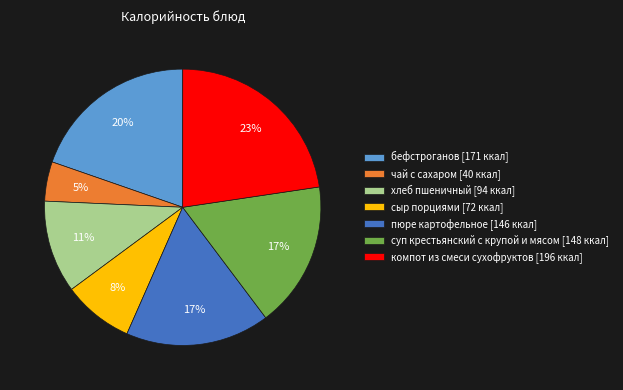

To the nearest percent, what portion does суп крестьянский с крупой и мясом represent?

17%